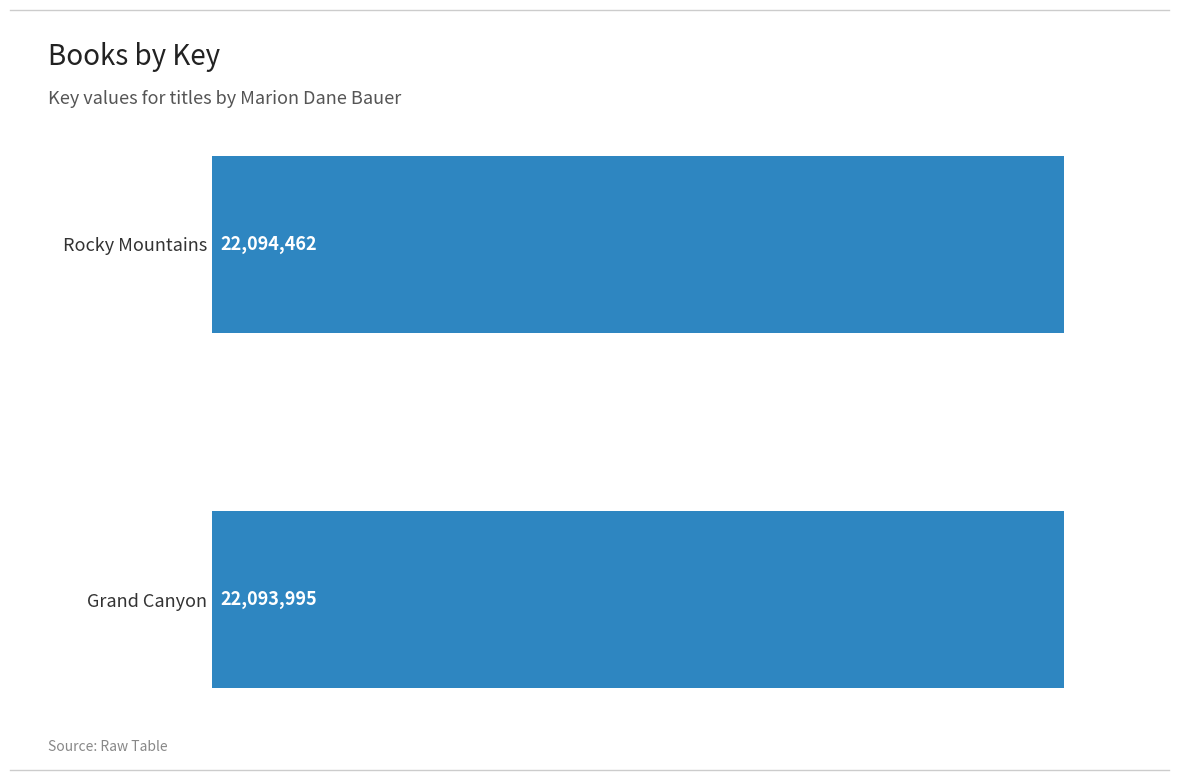

What is the difference between the maximum and minimum values?

467